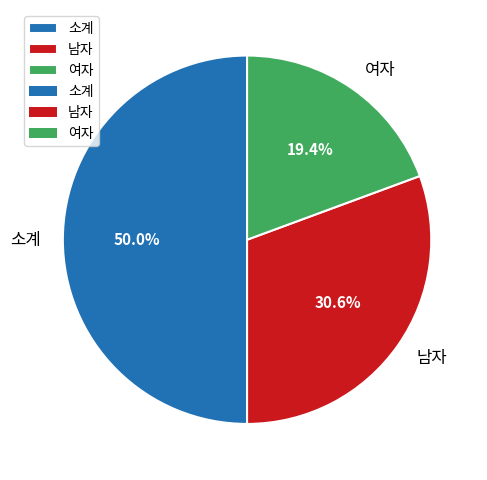

To the nearest percent, what is the difference between the largest and smallest slice percentages?

31%